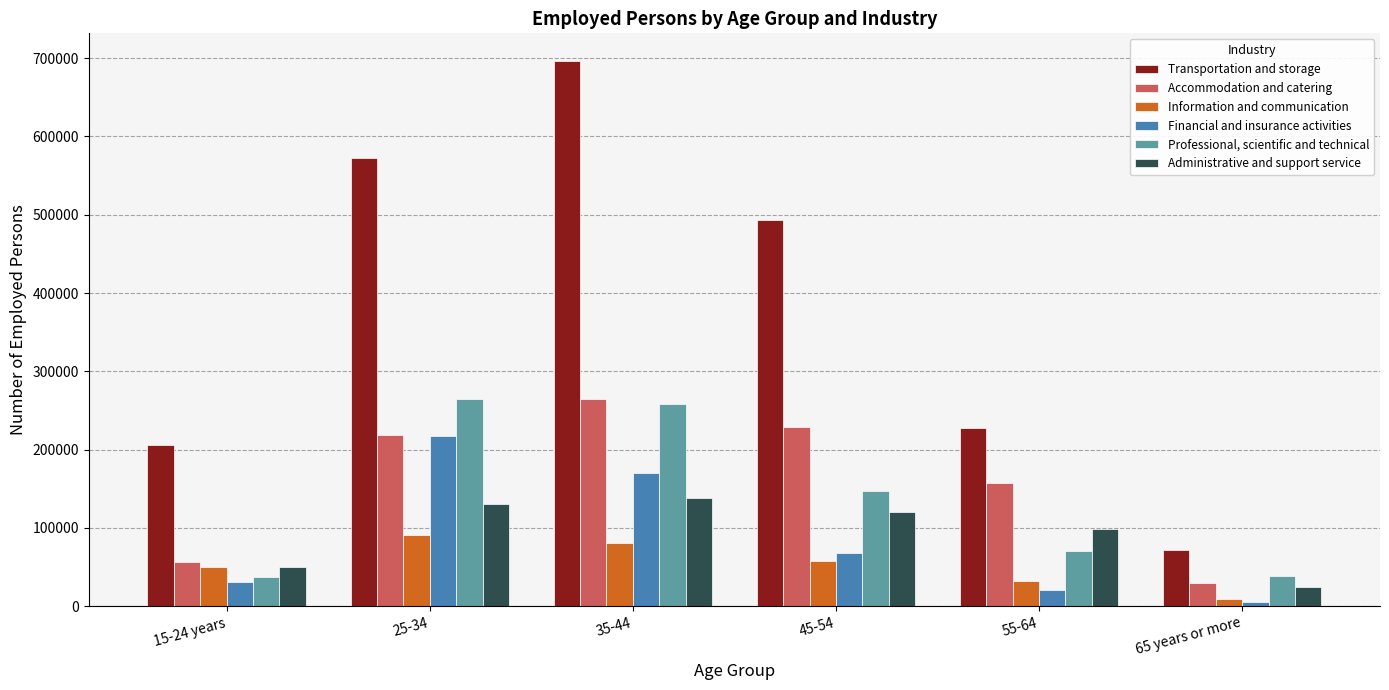

Between 35-44 and 65 years or more, which series saw the biggest shift?

Transportation and storage